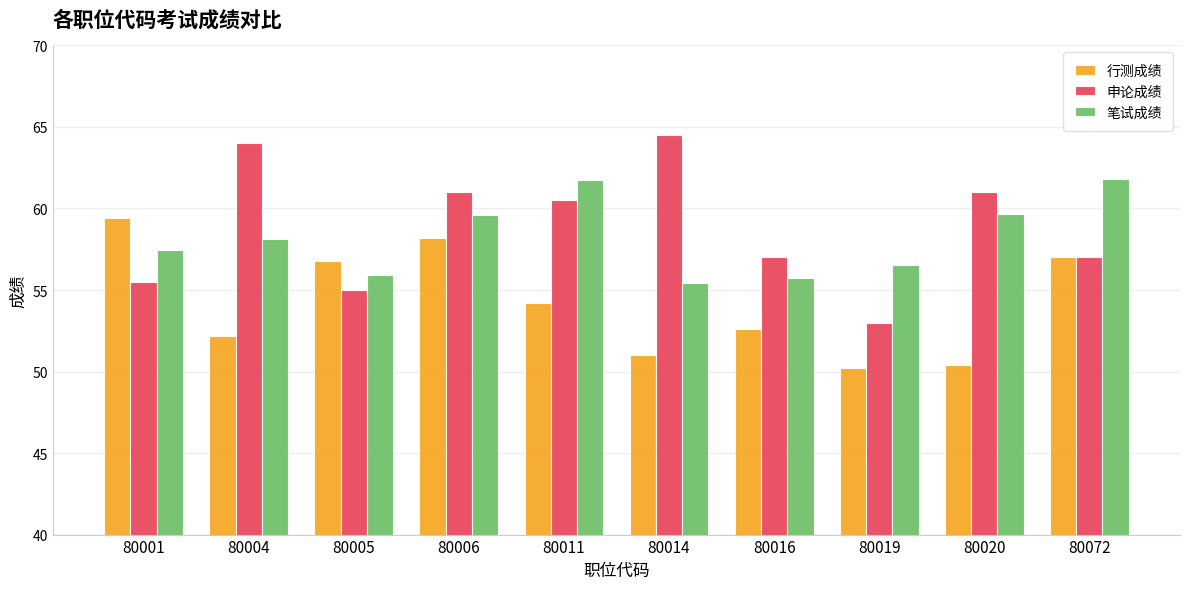

What is the total value across all series at 80019?

159.7